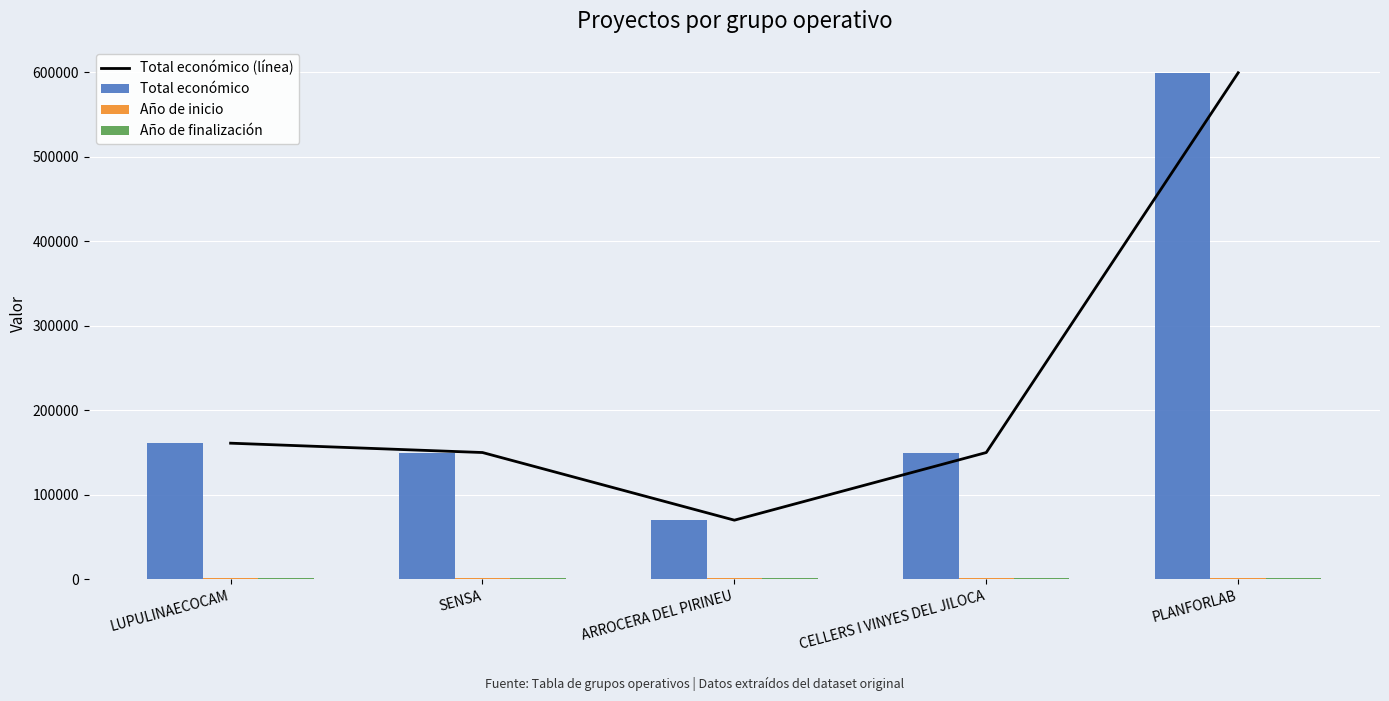

At which label is Año de finalización closest to 2024?

SENSA